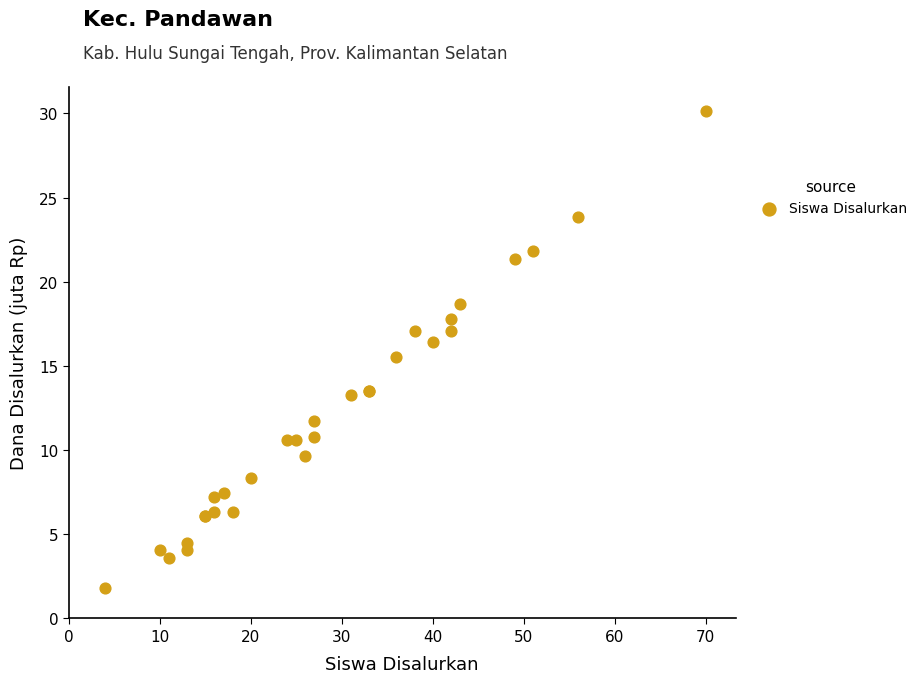

What Y value in the scatter plot is closest to 15?

15.5